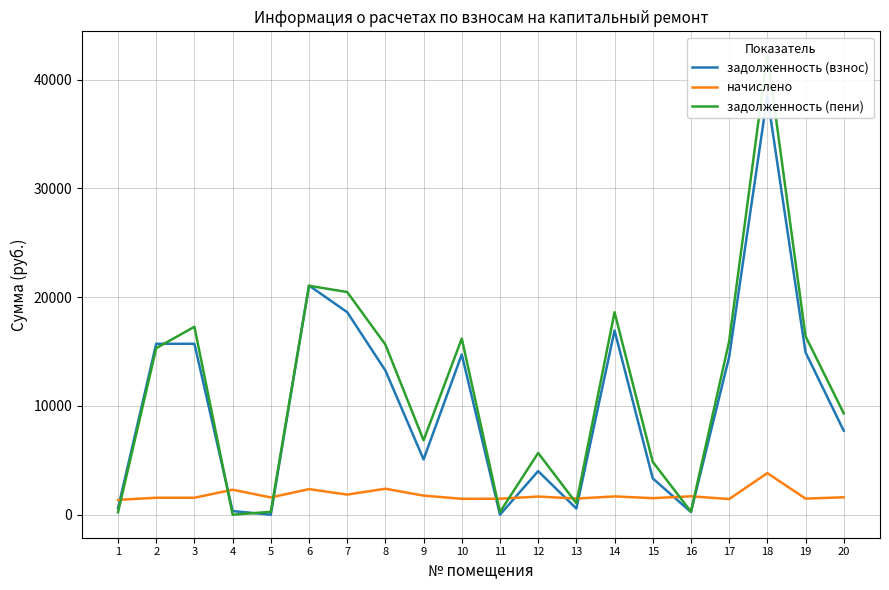

Between 5 and 8, which series saw the biggest shift?

задолженность (пени)